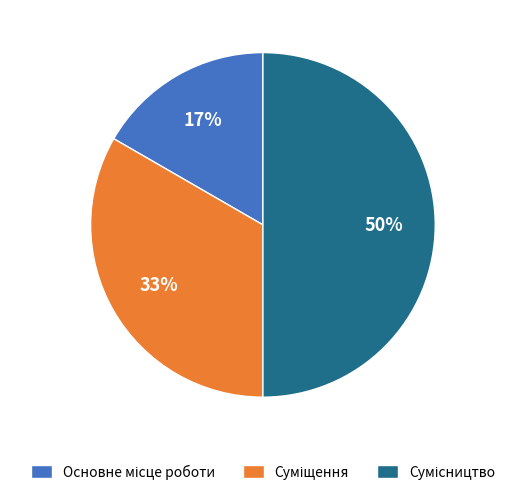

To the nearest percent, what is the difference between the largest and smallest slice percentages?

33%